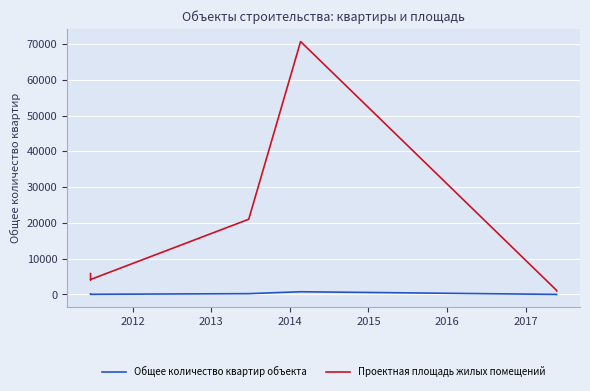

True or false: Проектная площадь жилых помещений and Общее количество квартир объекта intersect in this chart.

False